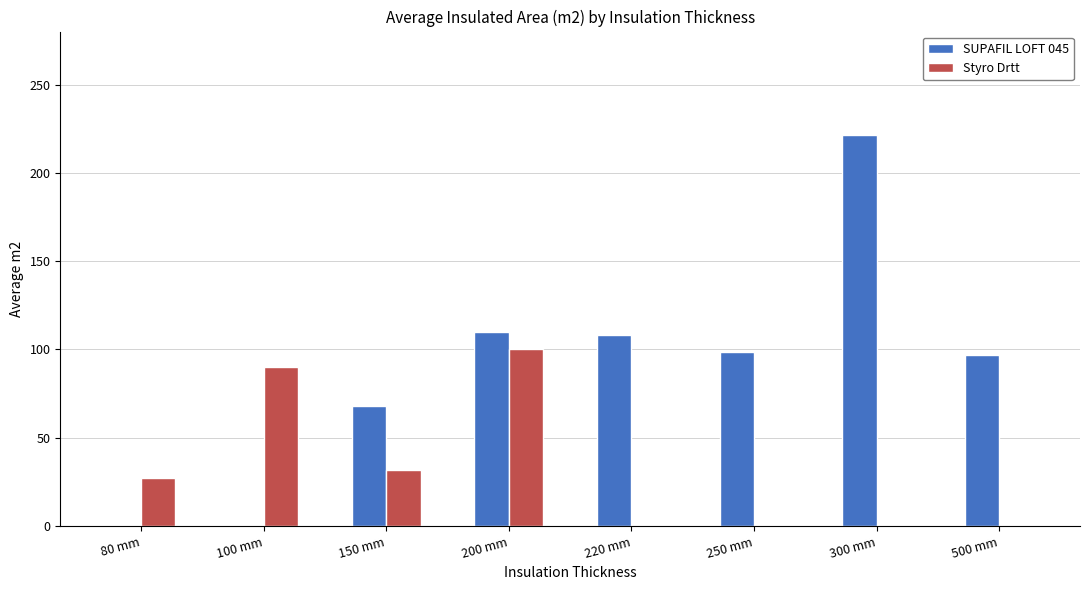

How many groups of bars are there?

8